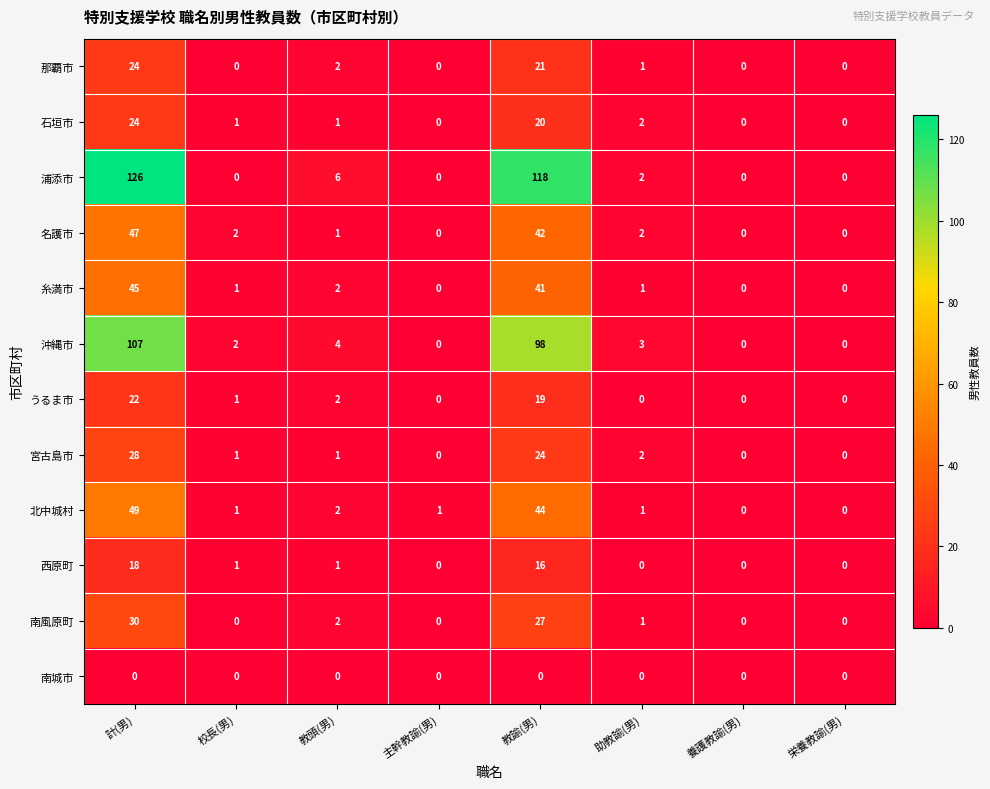

At which label is うるま市 closest to 11?

教諭(男)